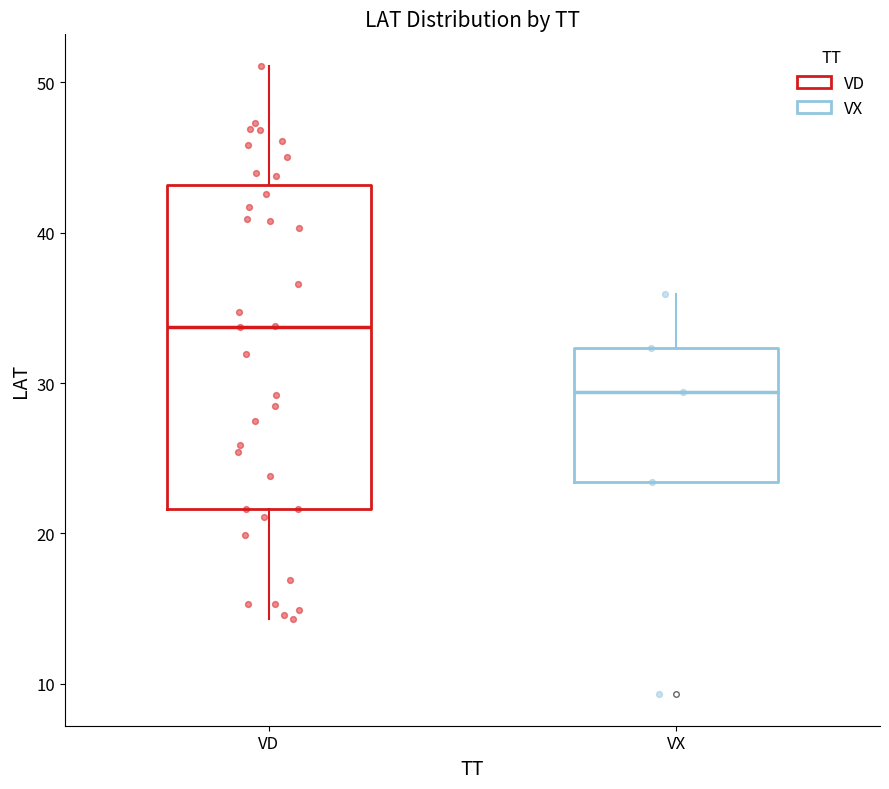

Reading left to right, transcribe this box plot: for each box, give where its median line is, the range the box spans, and where its two whiskers end, as read against the y-axis. The values are not printed on the chart, so give them approximately, as read against the axis.

VD: median 34, box 22 to 43, whiskers 14 to 51
VX: median 29, box 23 to 32, whiskers 23 to 36